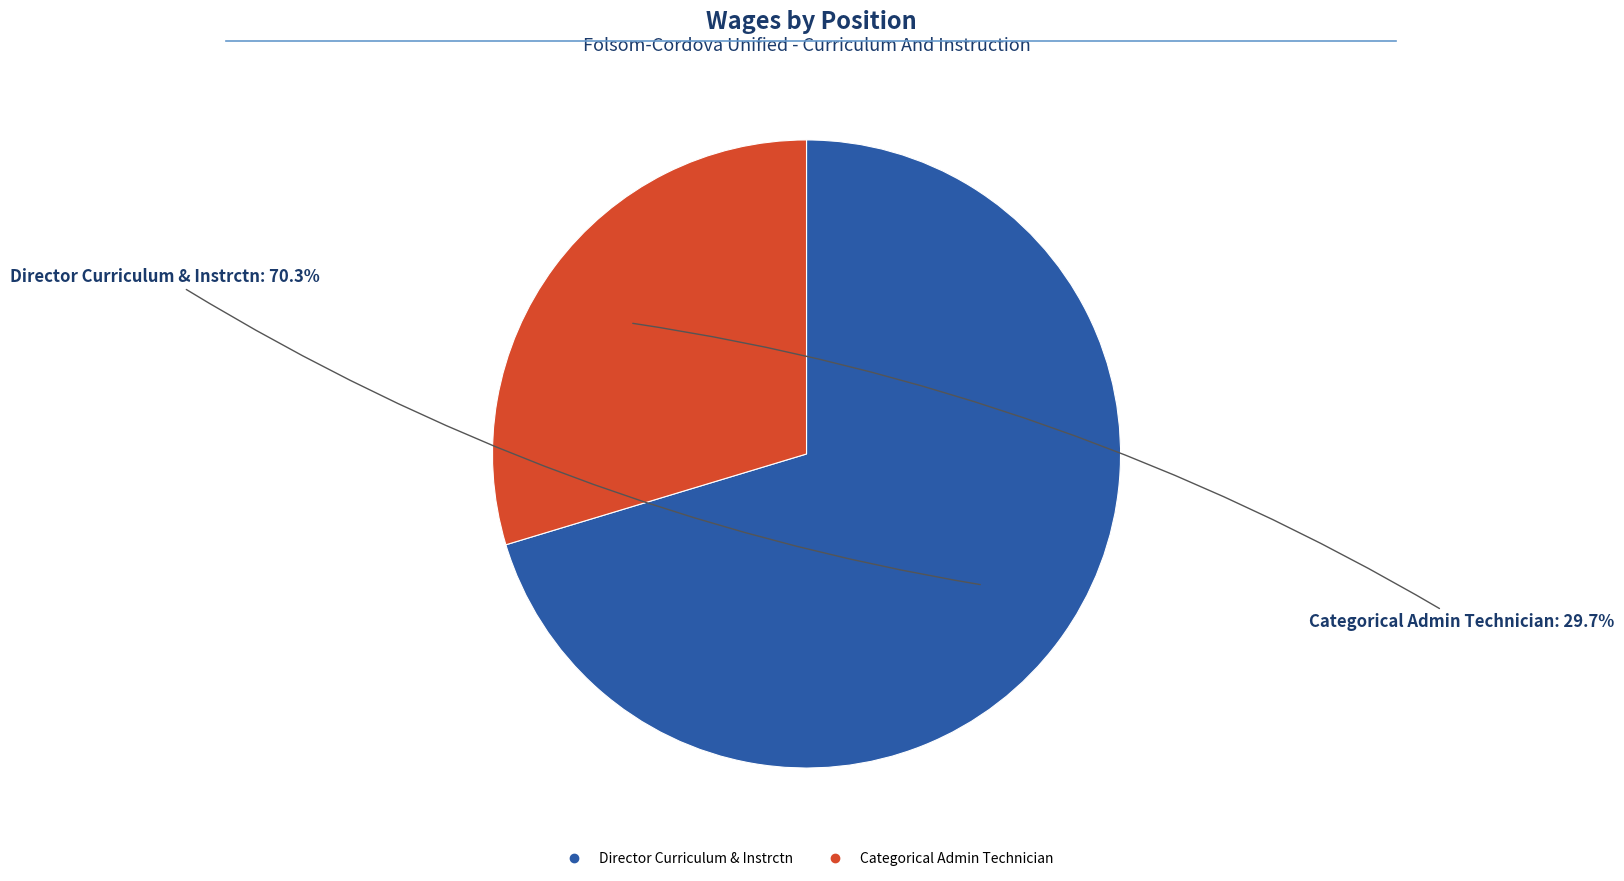

Rank the categories by value from lowest to highest.

Categorical Admin Technician, Director Curriculum & Instrctn